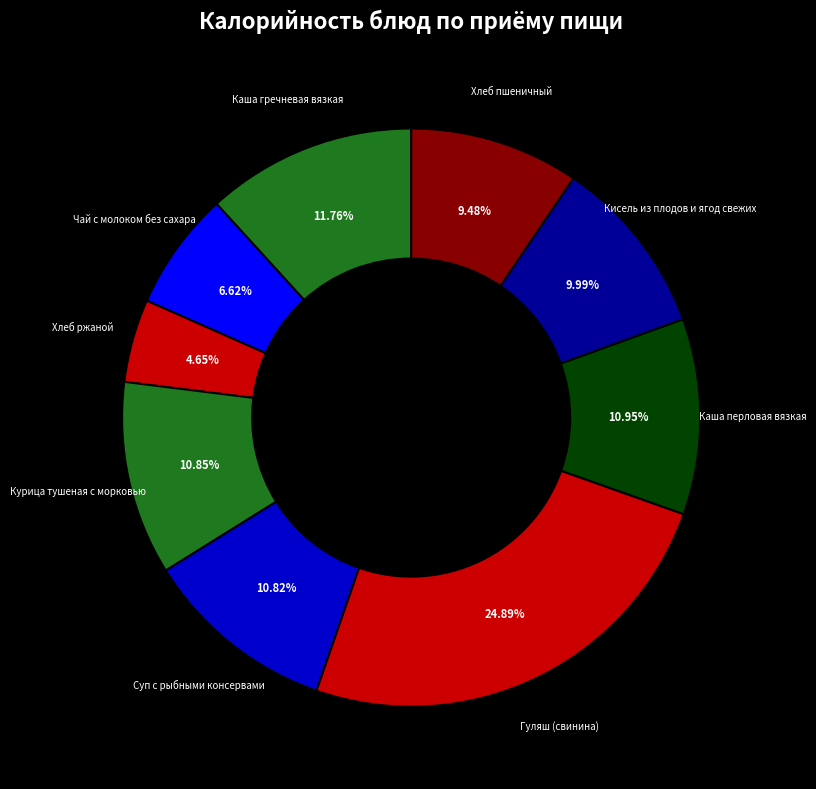

Which slice is the largest?

Гуляш (свинина)